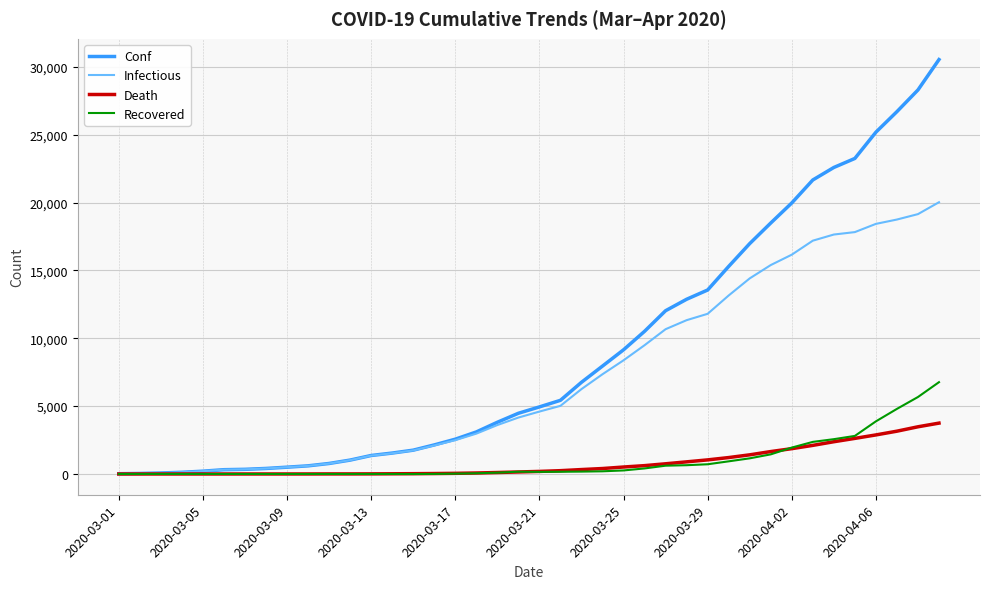

Which series has the largest total across all categories?

Conf